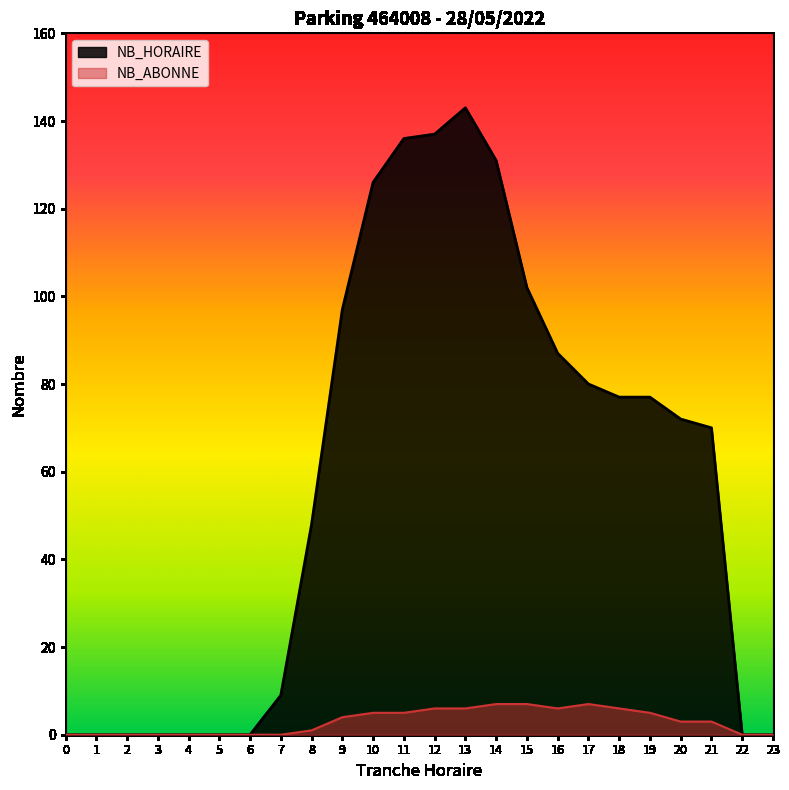

What is the difference between the NB_ABONNE values at 11 and 23?

5